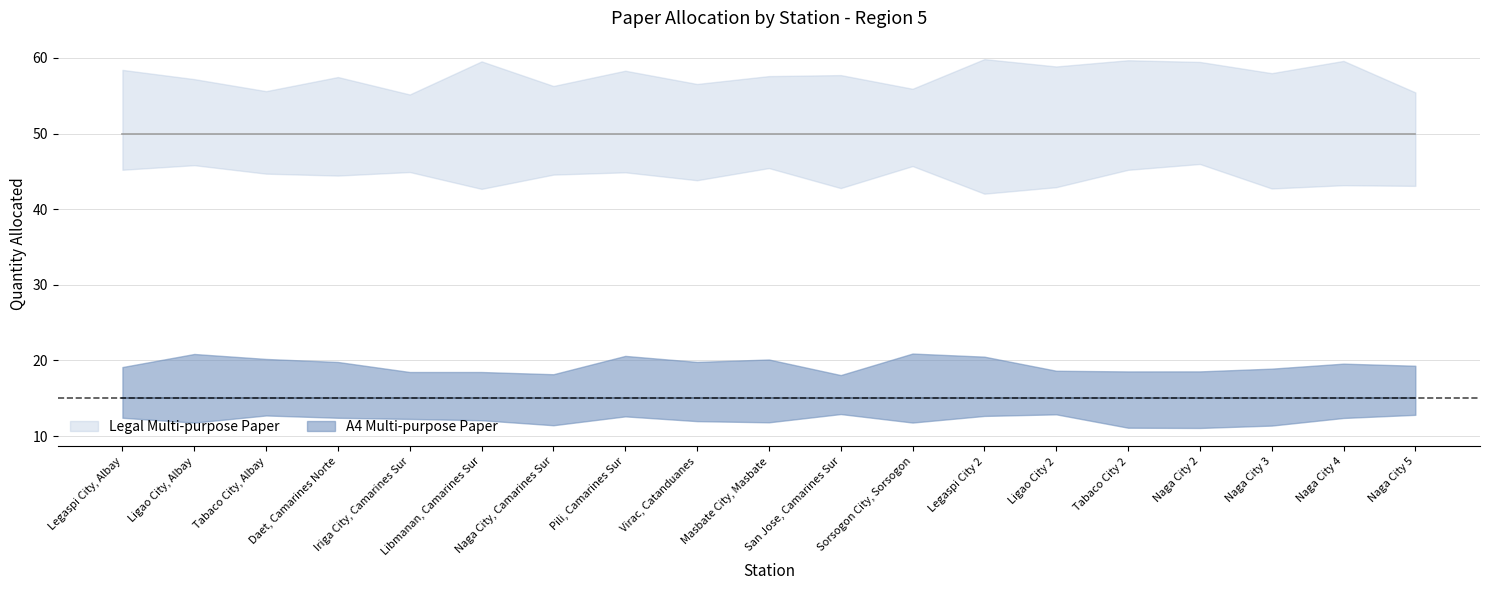

The A4 Multi-purpose Paper series shows 24 at Pili, Camarines Sur. True or false?

False